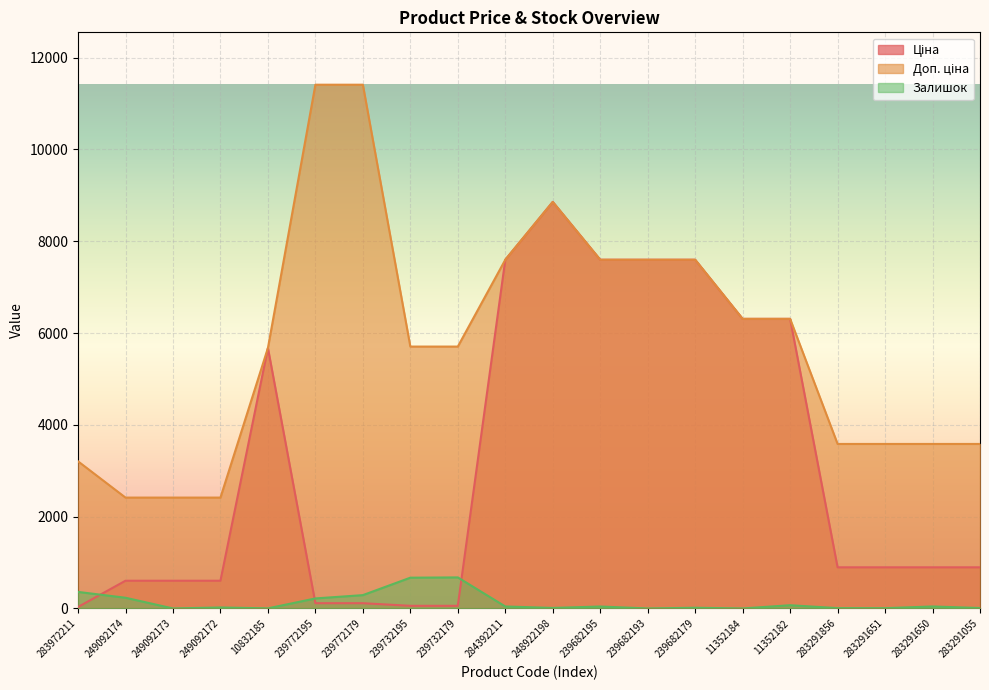

What are all the series names shown in the legend?

Ціна, Доп. ціна, Залишок